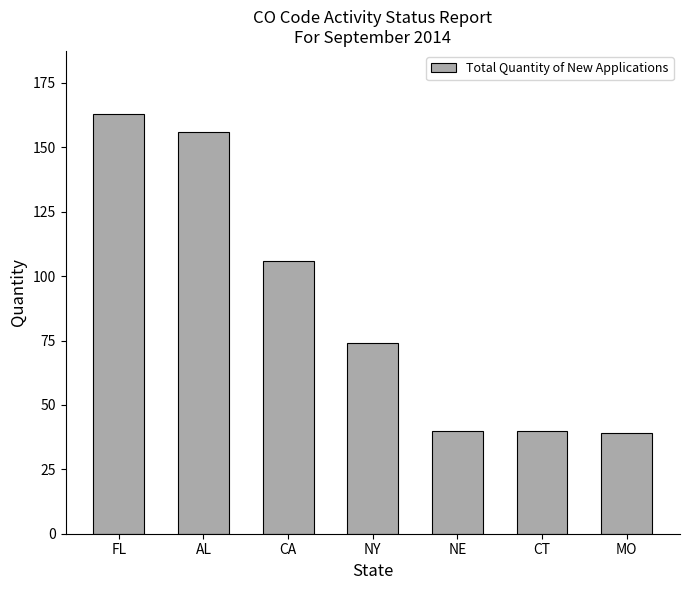

What is the label of the 5th bar from the right?

CA